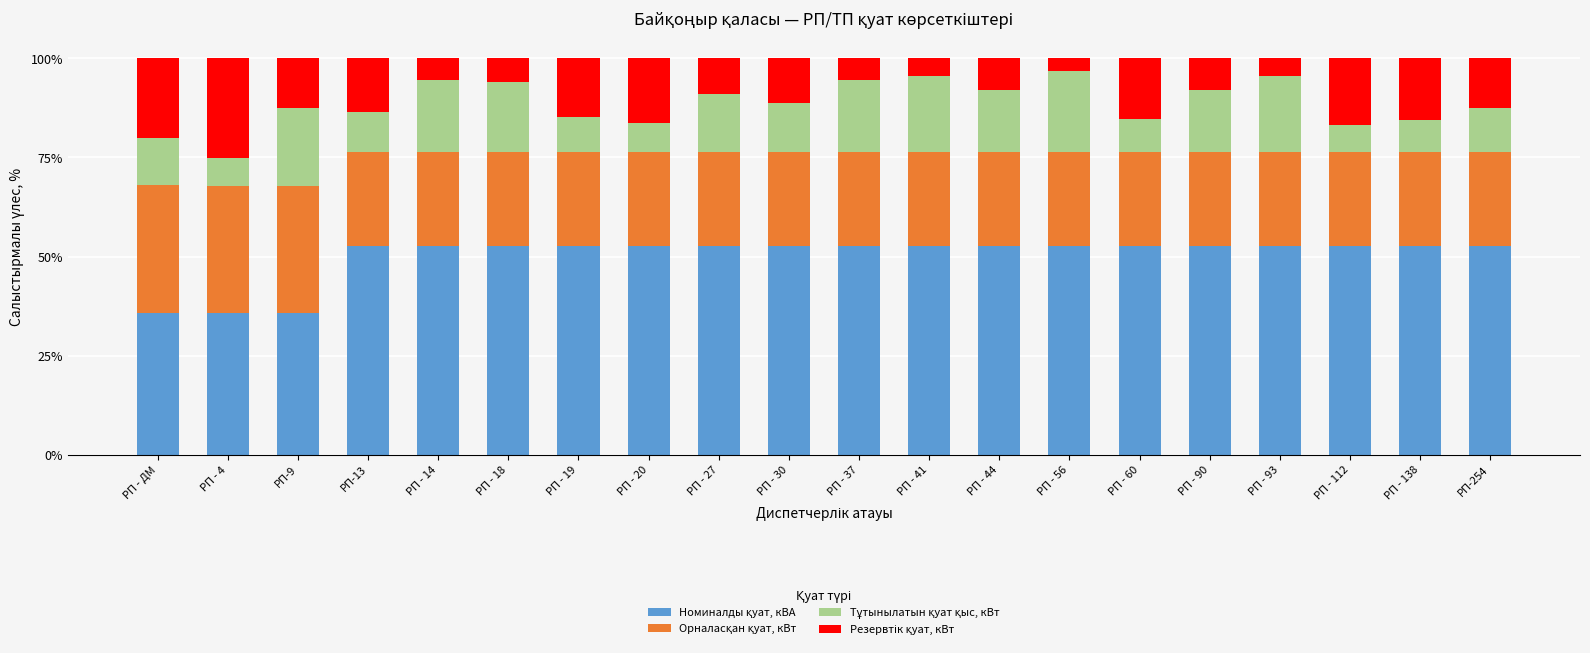

What is the total value across all series at РП - 18?

100.0